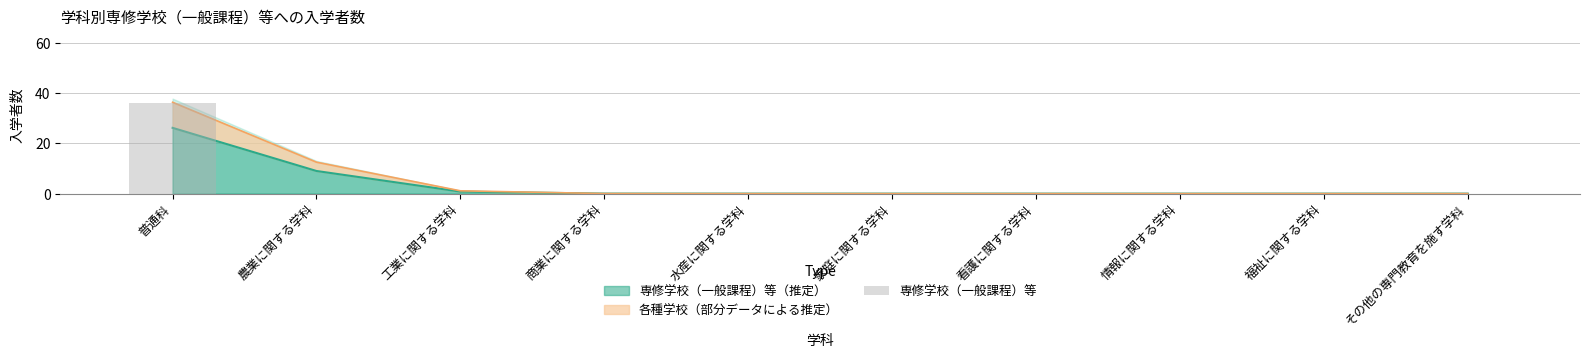

Count the number of categories in the chart.

10